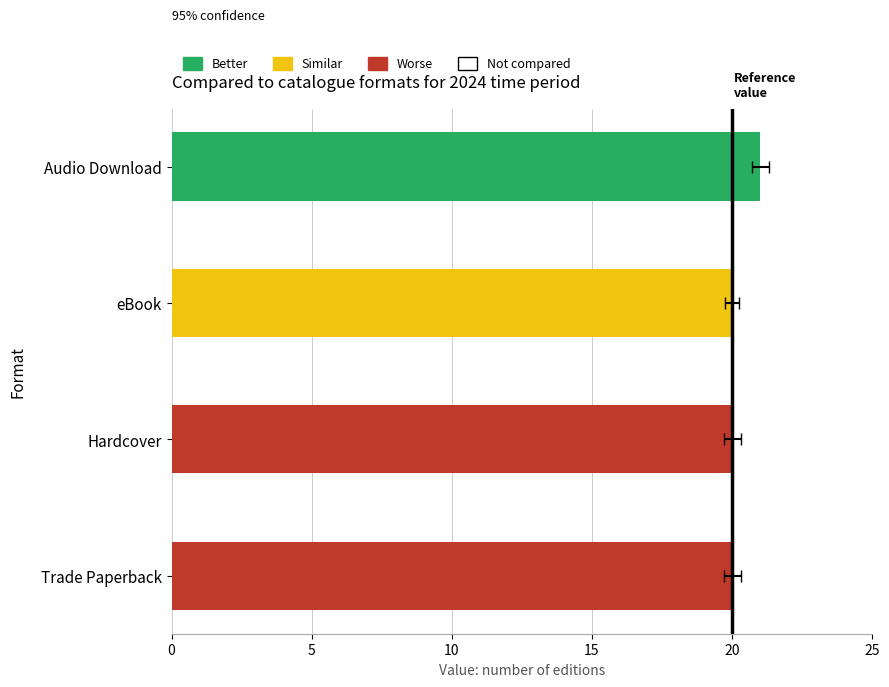

What is the average value?

20